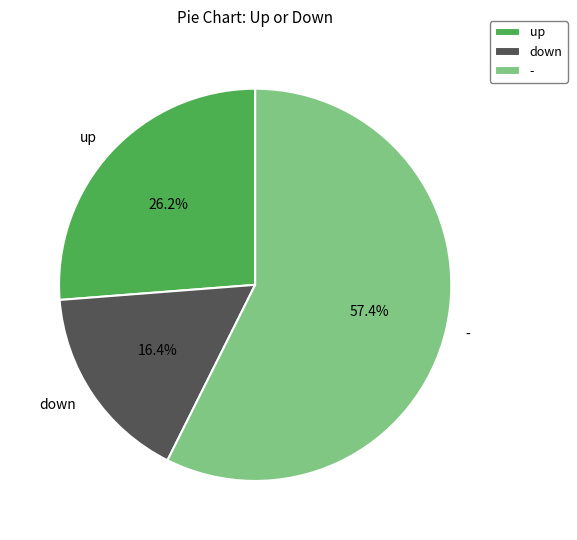

What percentage is the up slice, to the nearest percent?

26%